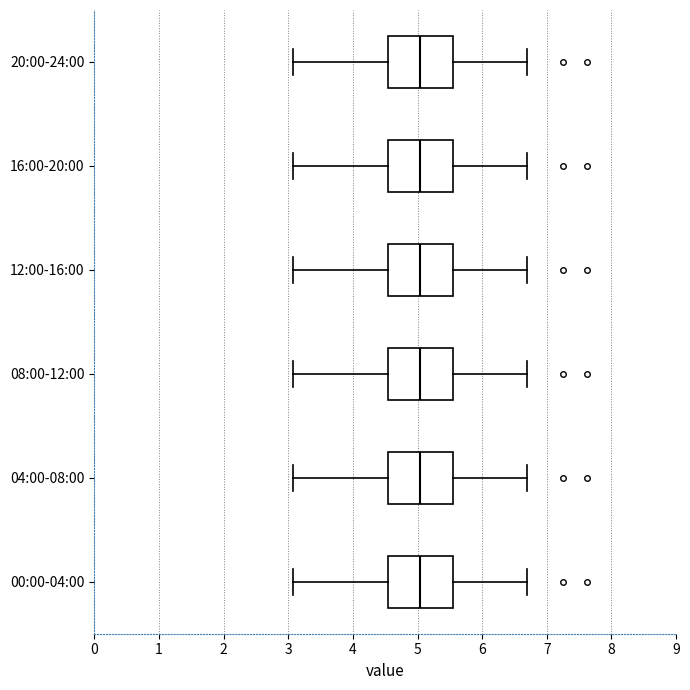

Reading bottom to top, transcribe this box plot: for each box, give where its median line is, the range the box spans, and where its two whiskers end, as read against the x-axis. The values are not printed on the chart, so give them approximately, as read against the axis.

00:00-04:00: median 5.0, box 4.5 to 5.5, whiskers 3.1 to 6.7
04:00-08:00: median 5.0, box 4.5 to 5.5, whiskers 3.1 to 6.7
08:00-12:00: median 5.0, box 4.5 to 5.5, whiskers 3.1 to 6.7
12:00-16:00: median 5.0, box 4.5 to 5.5, whiskers 3.1 to 6.7
16:00-20:00: median 5.0, box 4.5 to 5.5, whiskers 3.1 to 6.7
20:00-24:00: median 5.0, box 4.5 to 5.5, whiskers 3.1 to 6.7